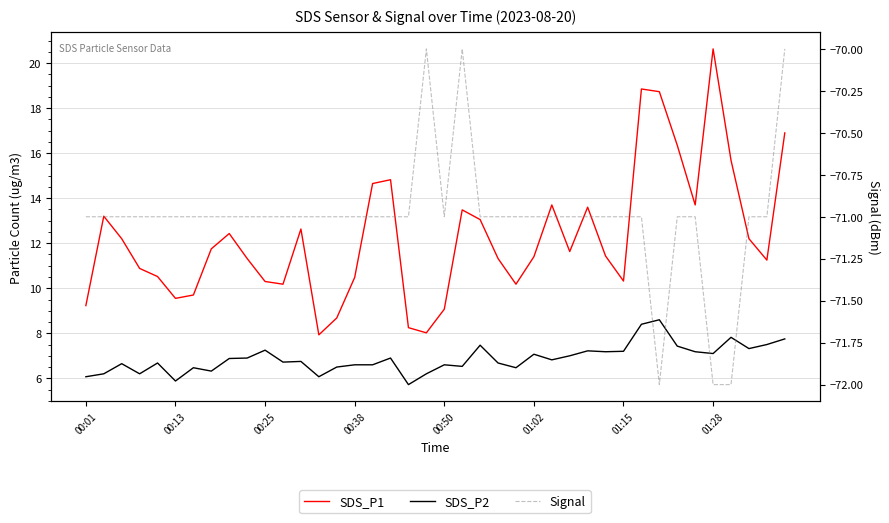

At how many categories does at least one series exceed -54?

40